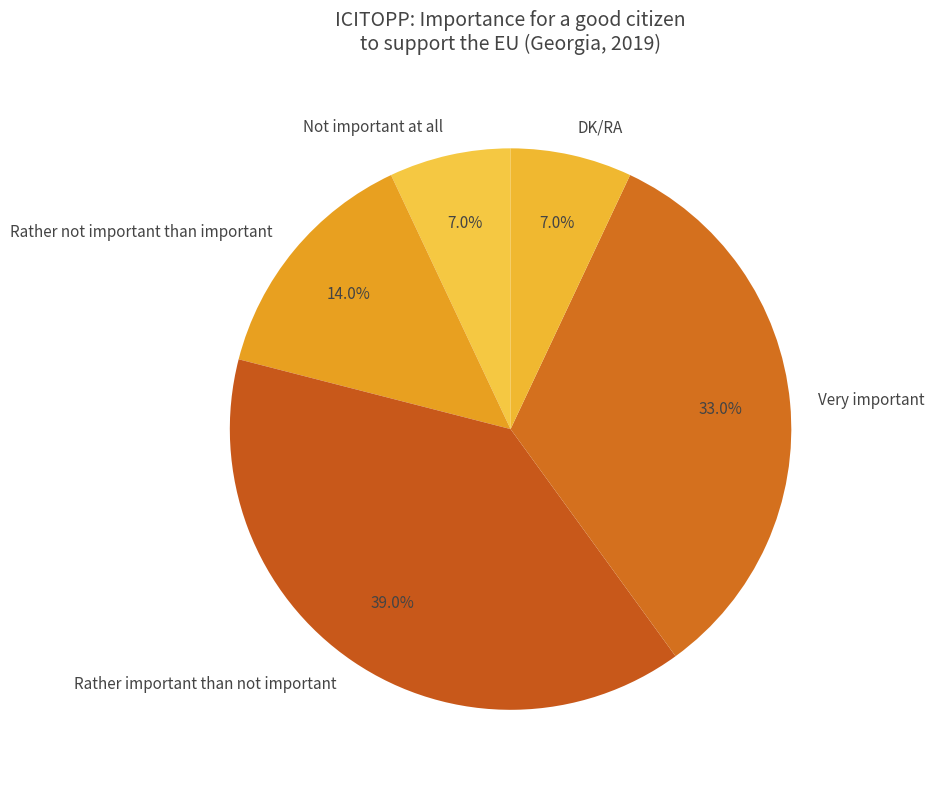

How many segments does this pie chart have?

5